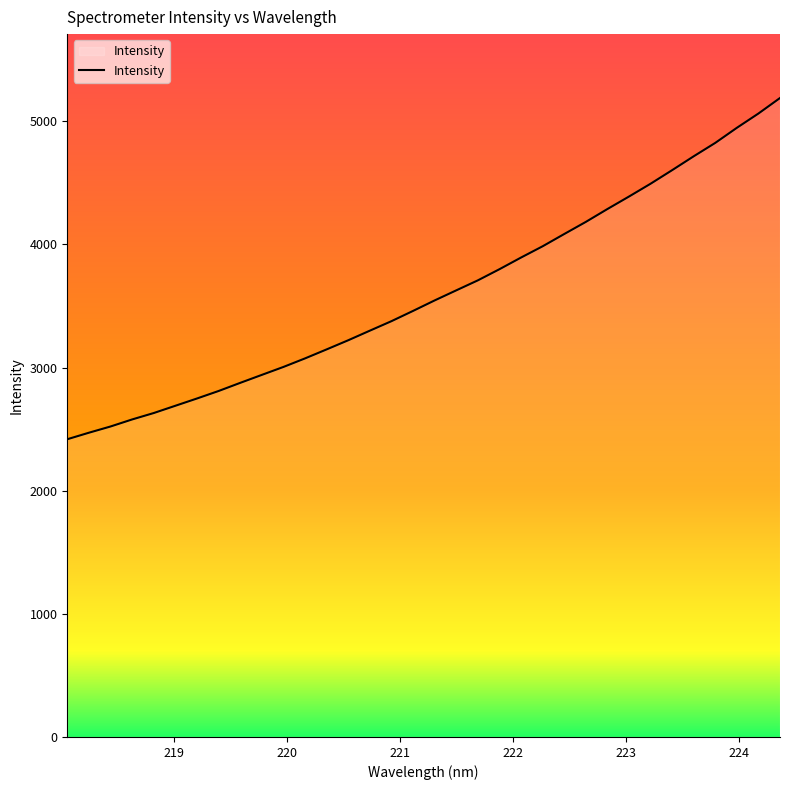

What is the average value?

3605.8